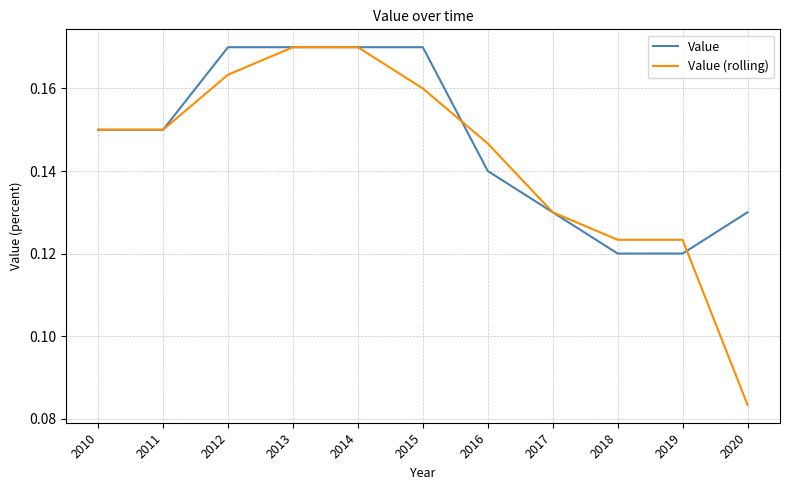

True or false: Value (rolling) has more than 2 points higher than both neighbors.

False